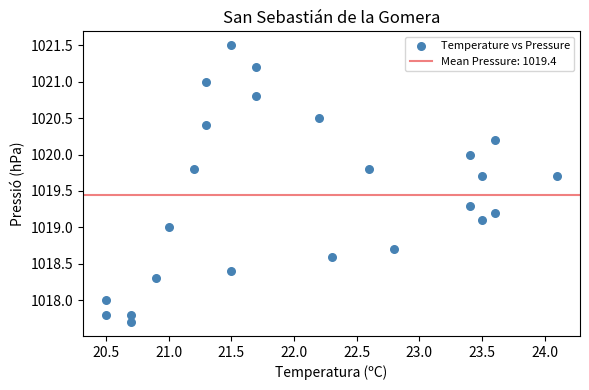

What is the range of Y values (max minus min)?

3.8